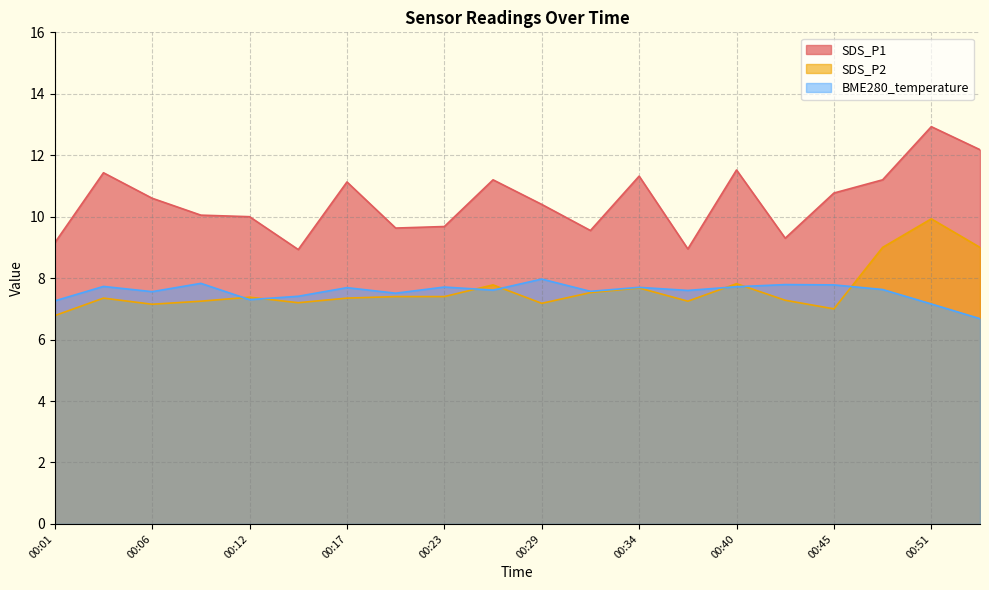

Does the chart display data point markers on the line(s)?

No